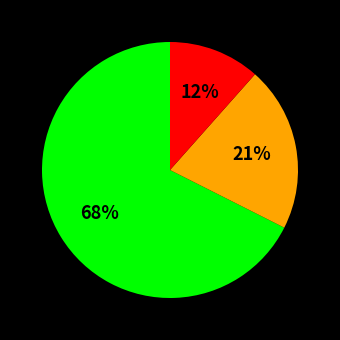

Does any single category account for the majority?

Yes